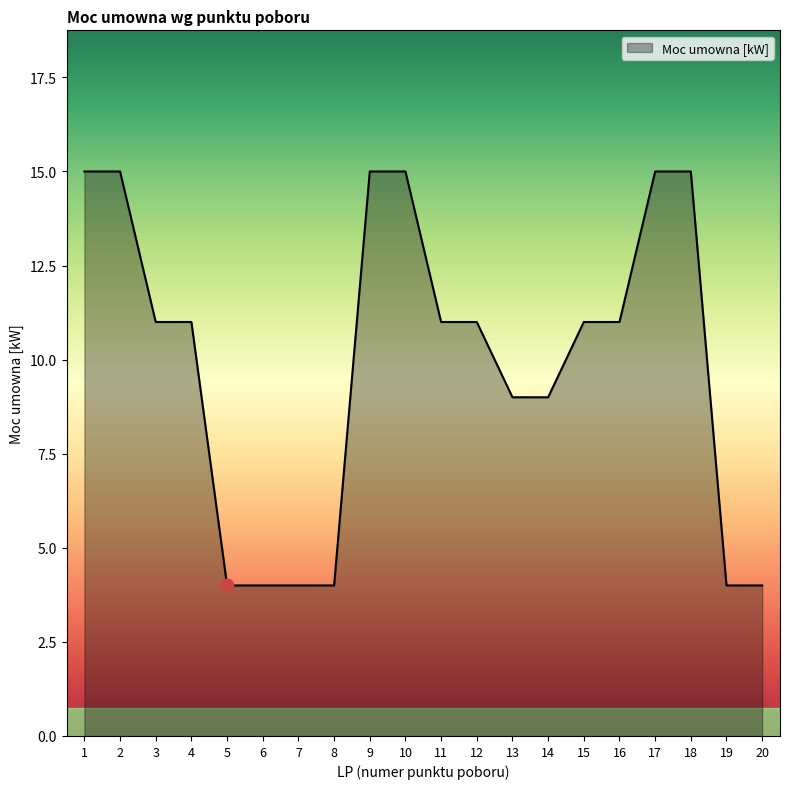

Approximately how many times larger is the value at 1 compared to 17?

1.0